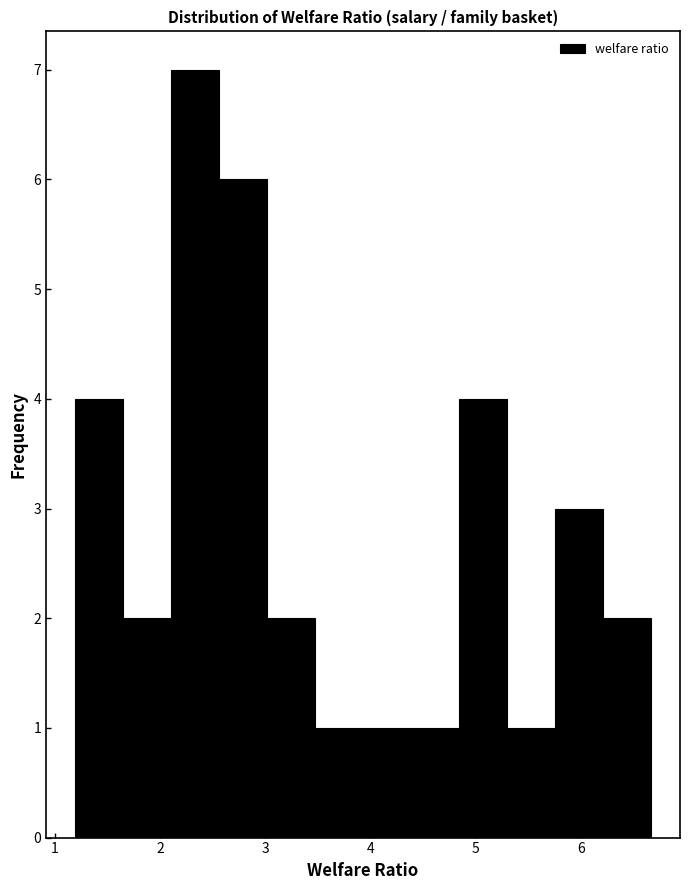

Reading left to right, transcribe this chart: for each bar, give the range it covers on the x-axis and its height. Neither the bar edges nor the heights are printed on the chart, so give them approximately, as read against the axes.

1.2 to 1.6: 4
1.6 to 2.1: 2
2.1 to 2.6: 7
2.6 to 3.0: 6
3.0 to 3.5: 2
3.5 to 3.9: 1
3.9 to 4.4: 1
4.4 to 4.8: 1
4.8 to 5.3: 4
5.3 to 5.8: 1
5.8 to 6.2: 3
6.2 to 6.7: 2